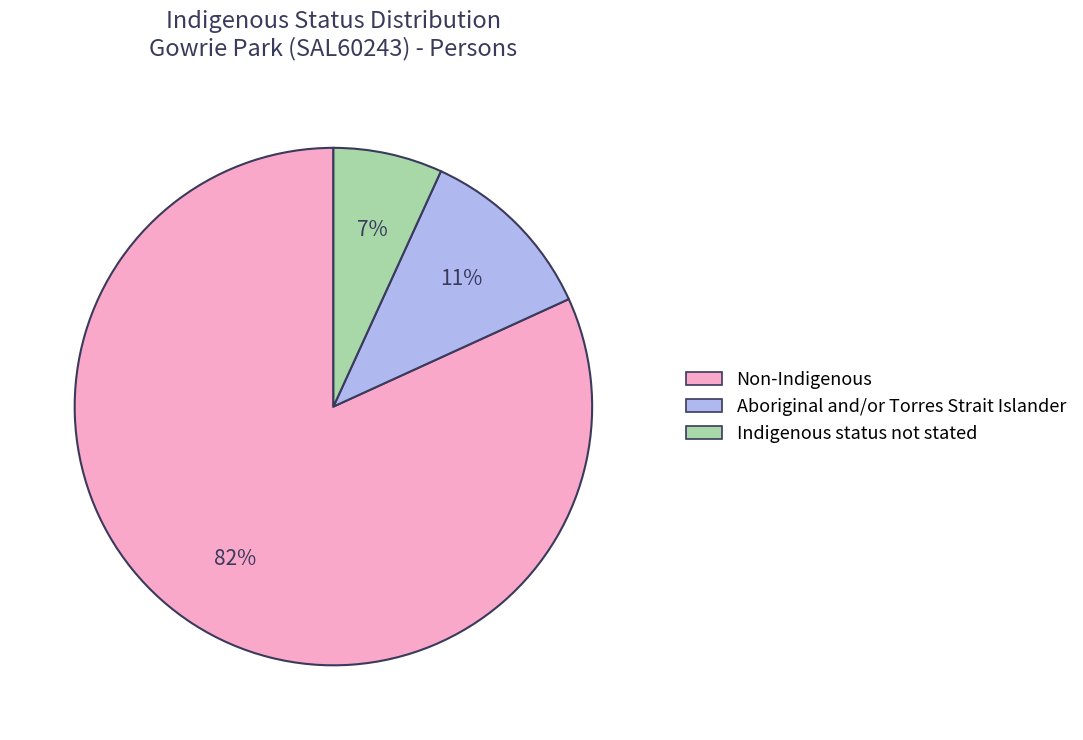

The Non-Indigenous slice represents 67% of the pie. True or false?

False